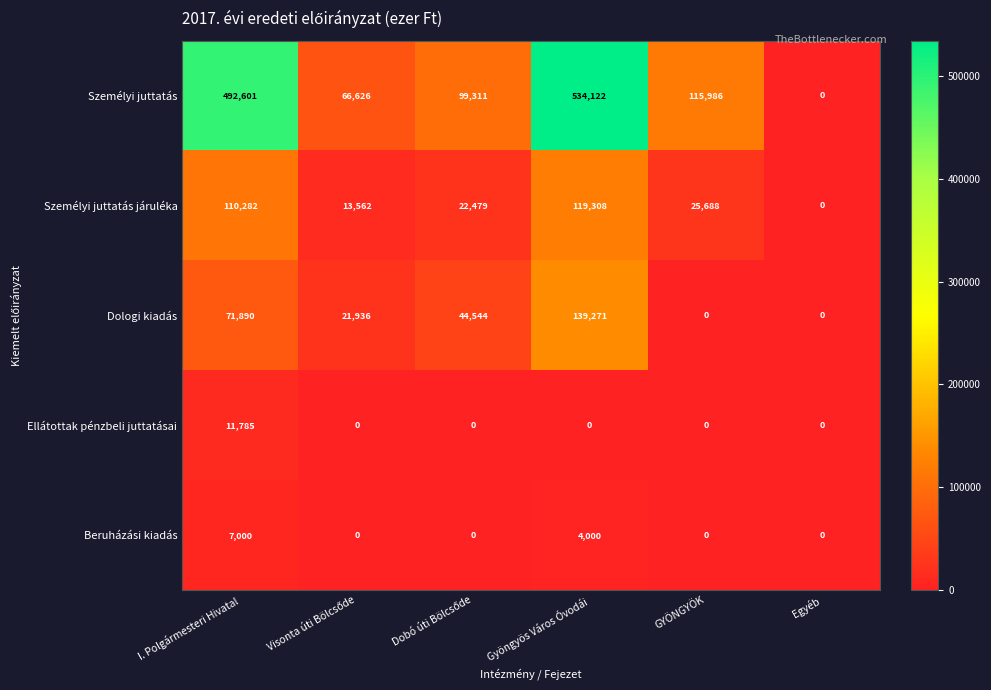

What is the maximum value shown in the chart?

534122